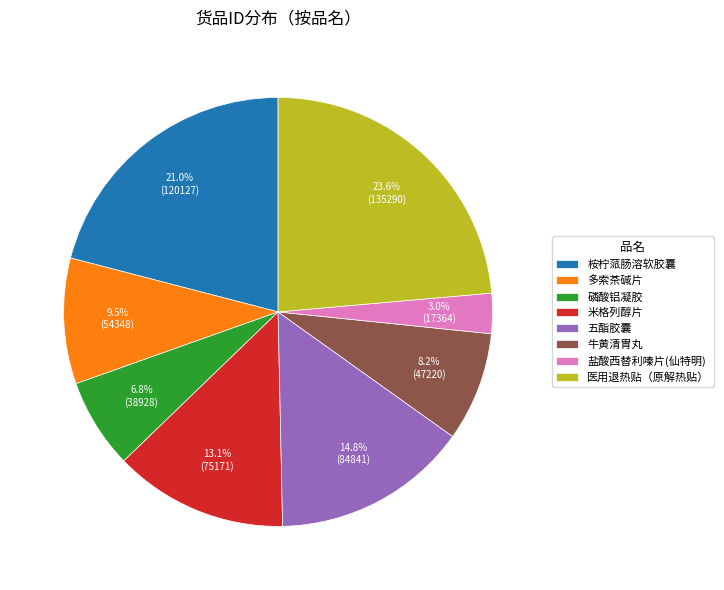

Does any single category account for the majority?

No